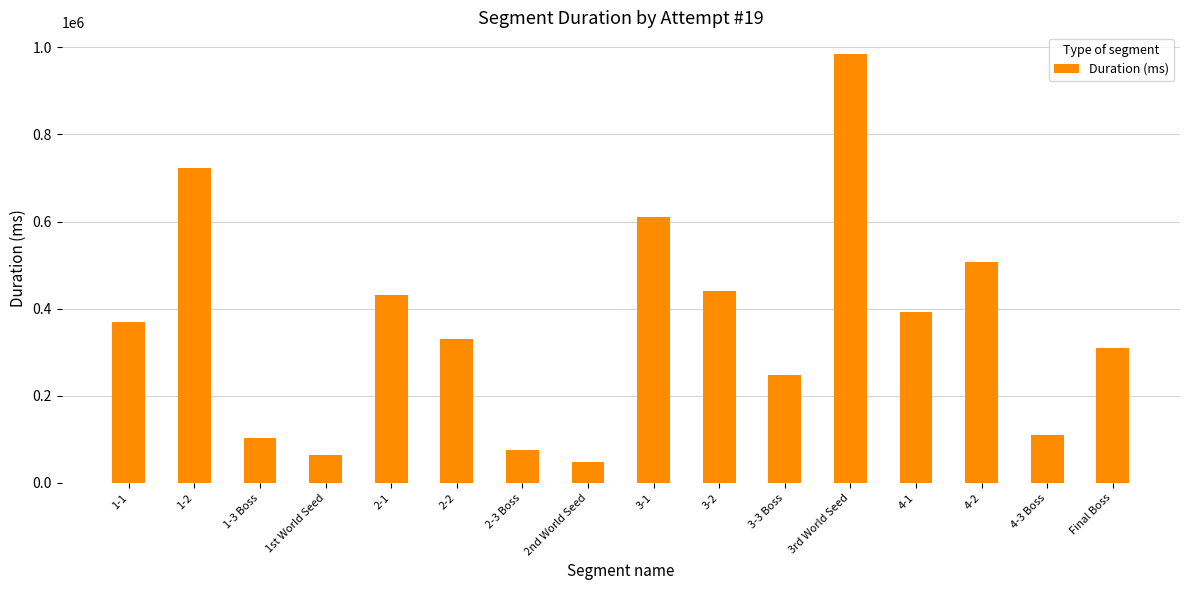

What is the greatest value displayed?

985250